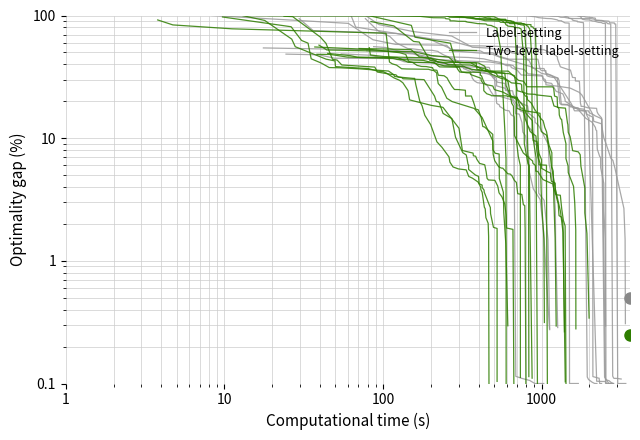

Count the number of categories in the chart.

40